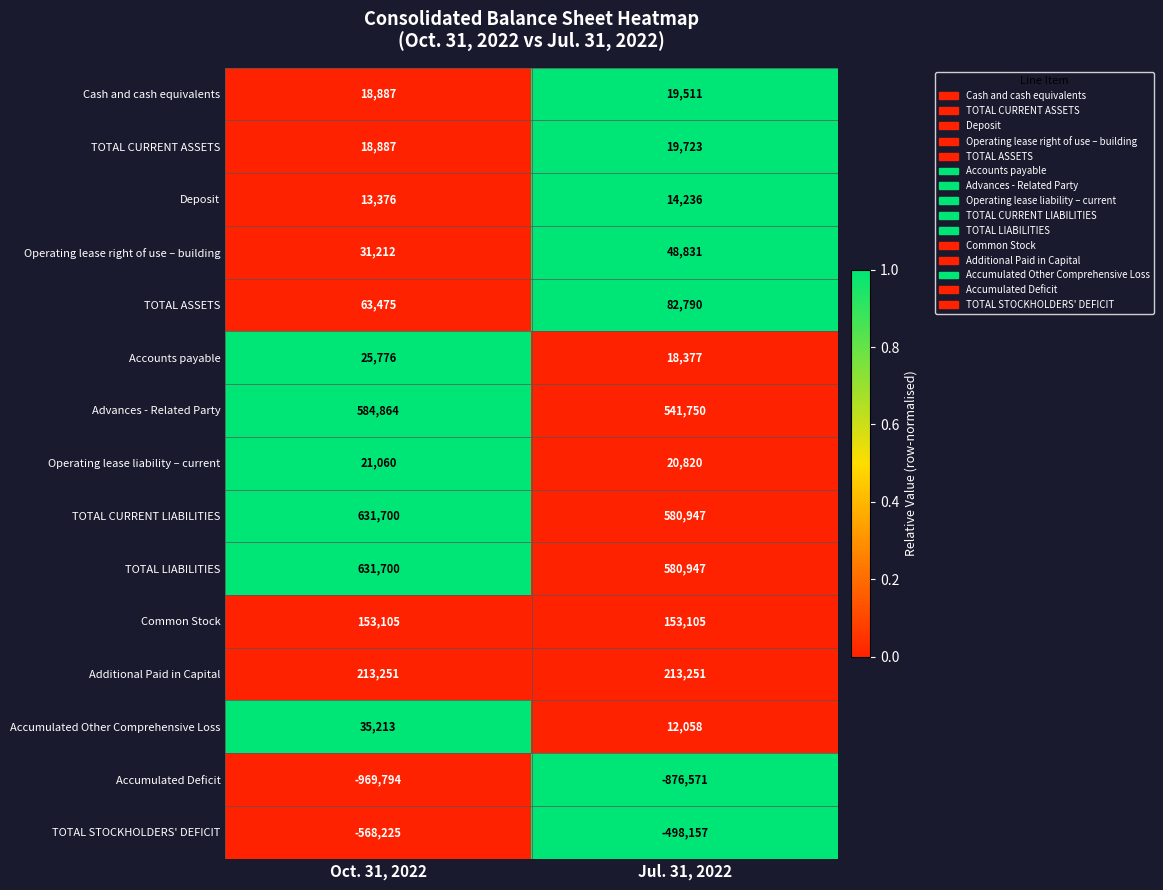

What is the sum of the Operating lease liability – current values at Jul. 31, 2022 and Oct. 31, 2022?

41880